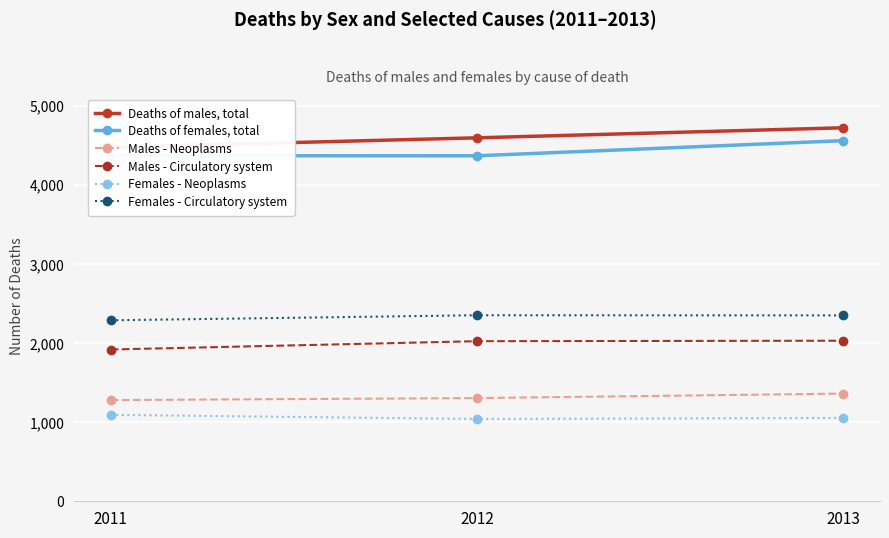

At how many categories does at least one series exceed 2699?

3